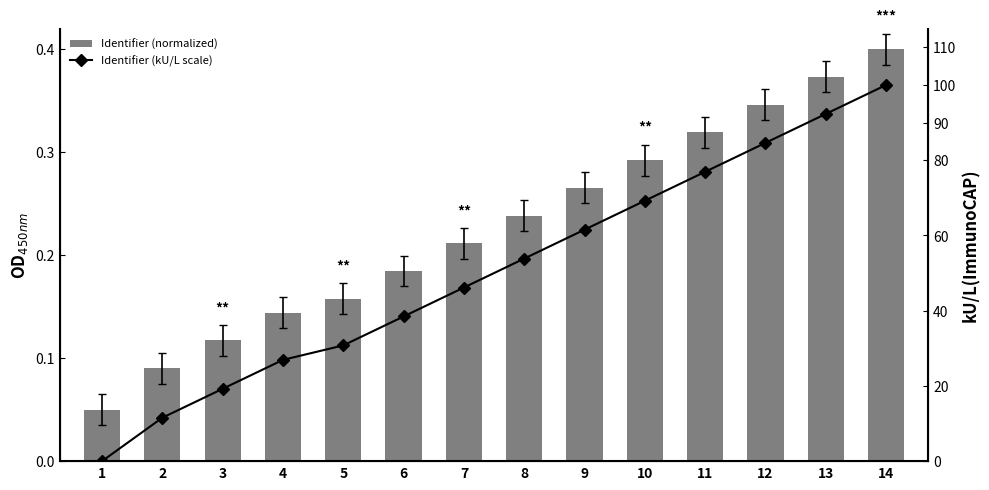

What is the value of the Identifier (kU/L scale) bar at the 9th from the left?

61.5